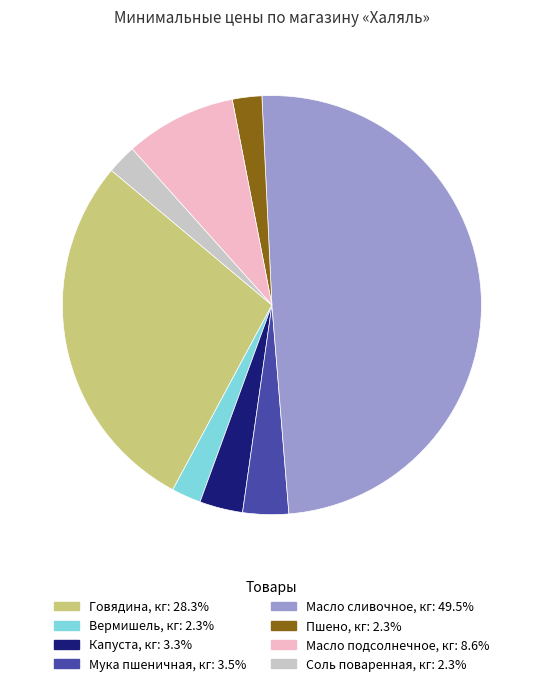

Does Капуста, кг represent more than half of the total?

No